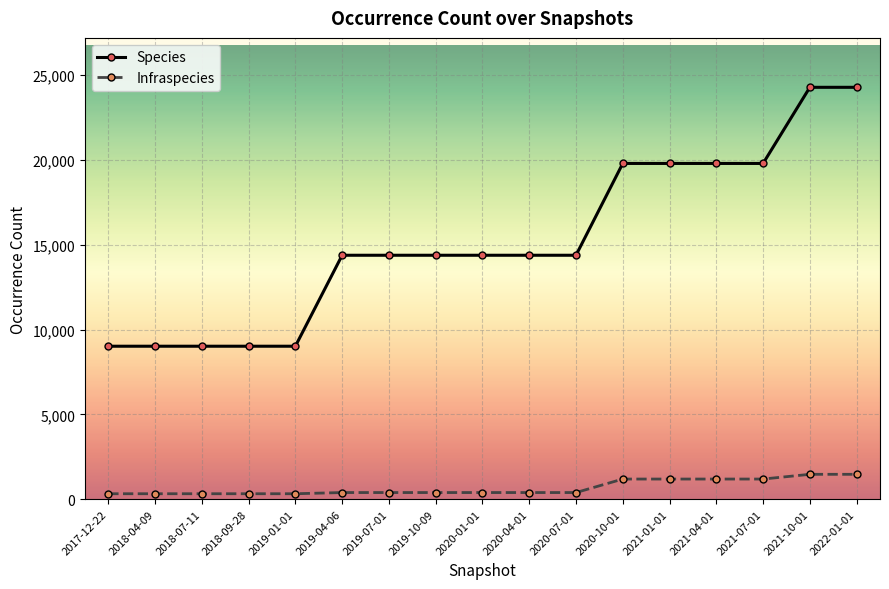

Read the Species value at 2021-07-01, to the nearest 50.

19800